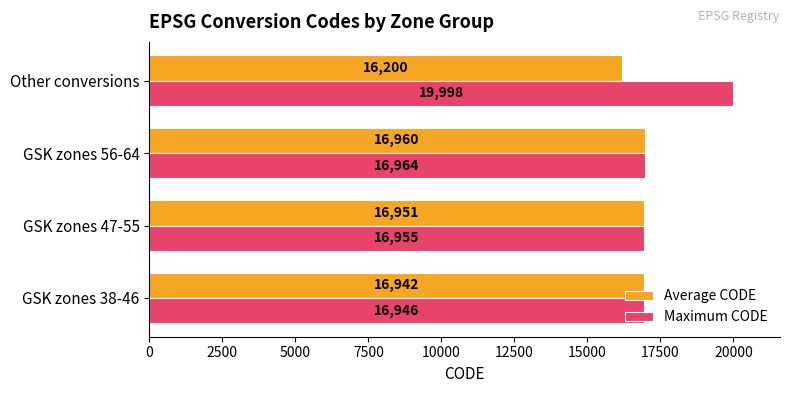

What is the difference between the maximum and minimum values in the Maximum CODE series?

3052